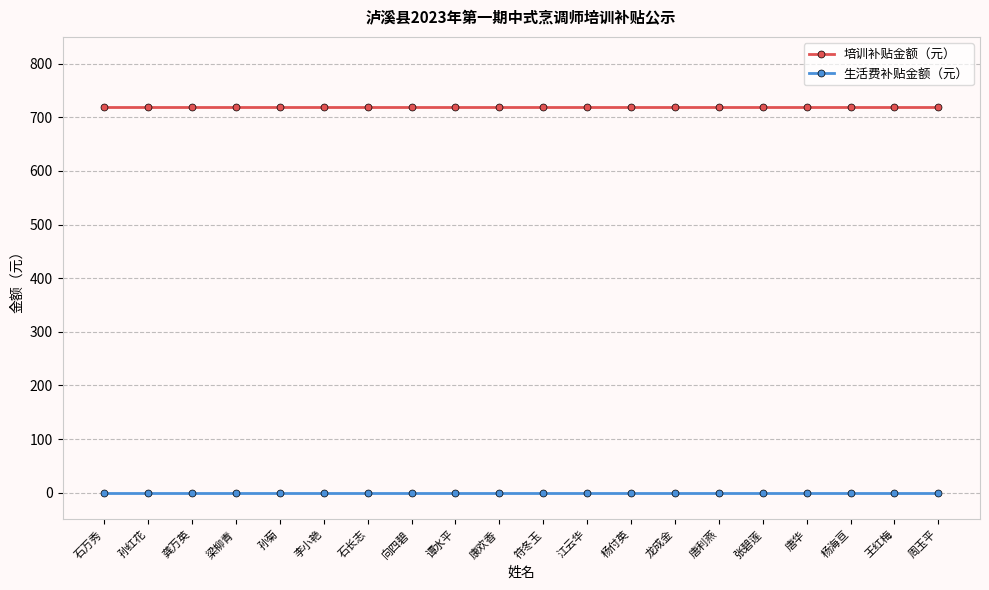

What is the spread (max minus min) of values at 王红梅?

720